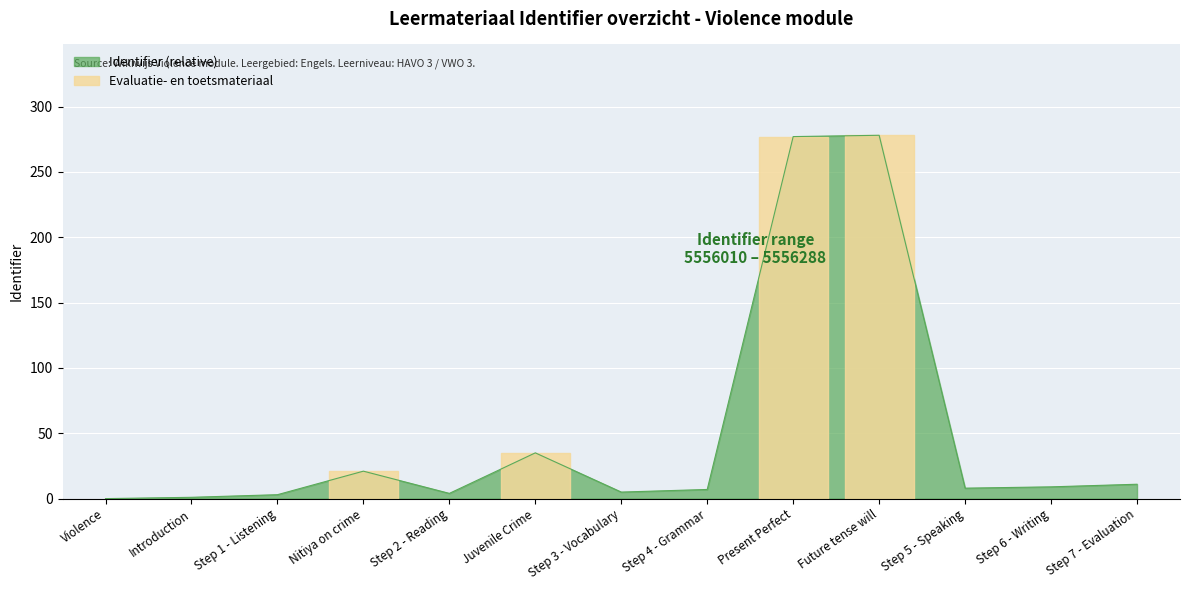

What is the maximum value shown in the chart?

278